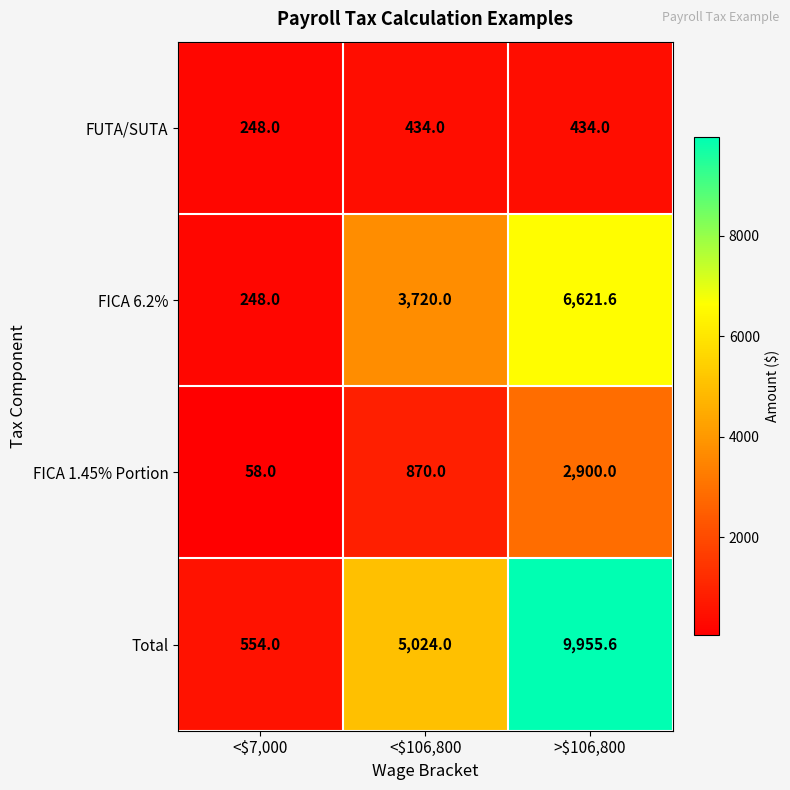

What is the total value across all series at <$106,800?

10048.0